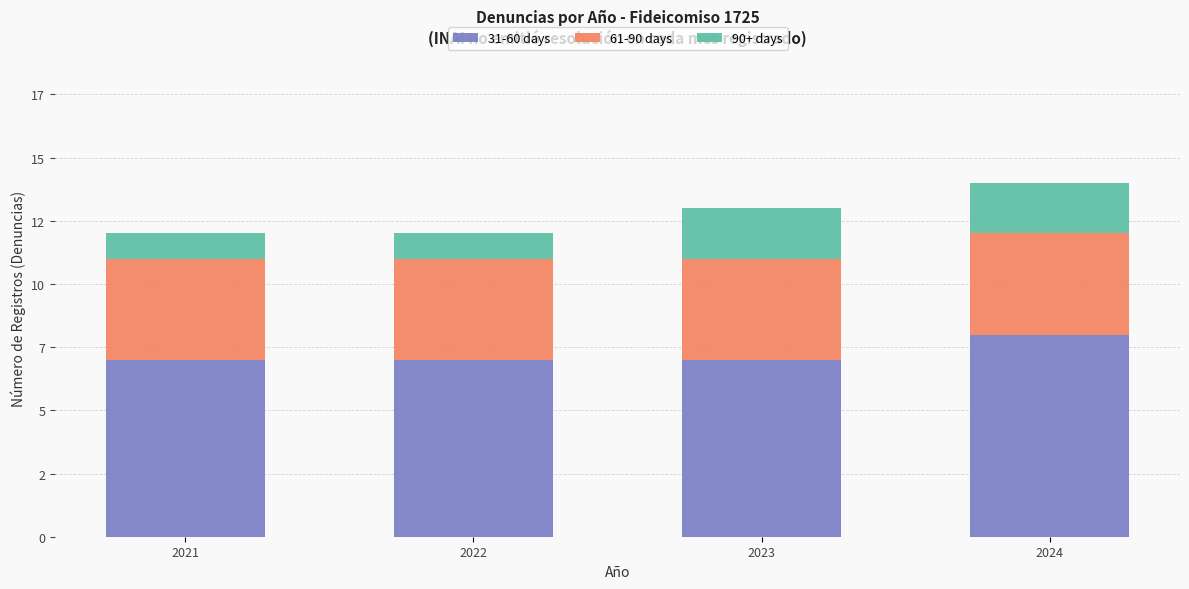

What are all the series names shown in the legend?

31-60 days, 61-90 days, 90+ days